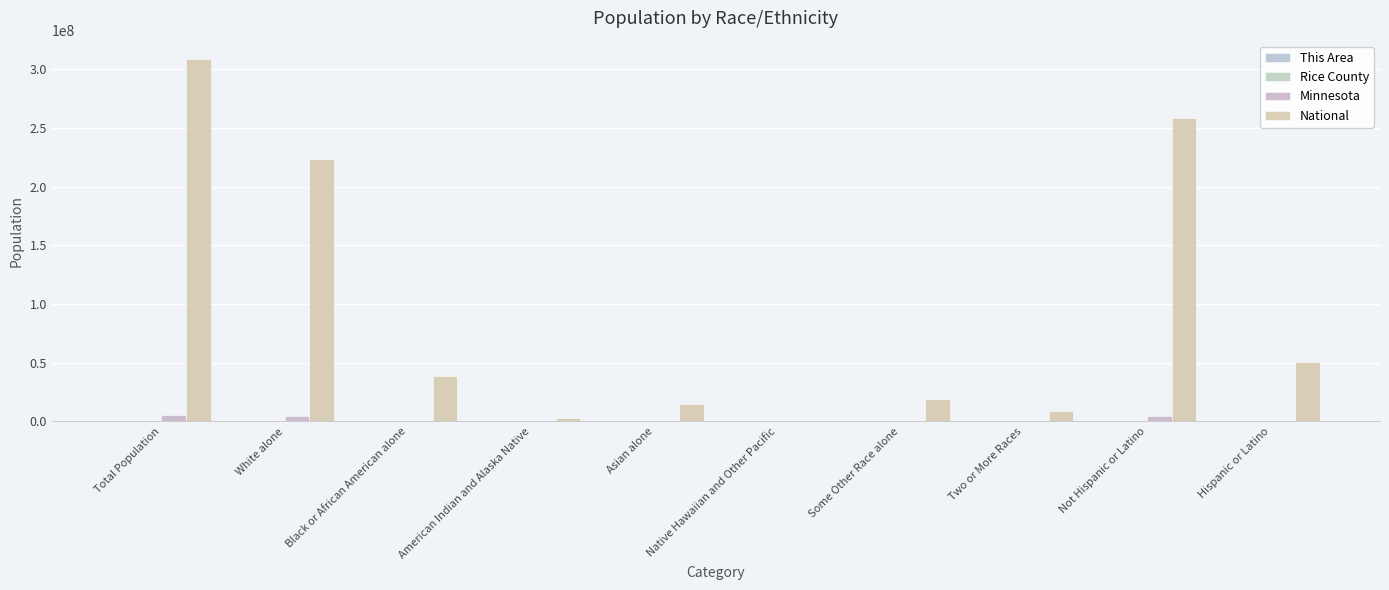

What is the lowest value of the Minnesota series?

2156